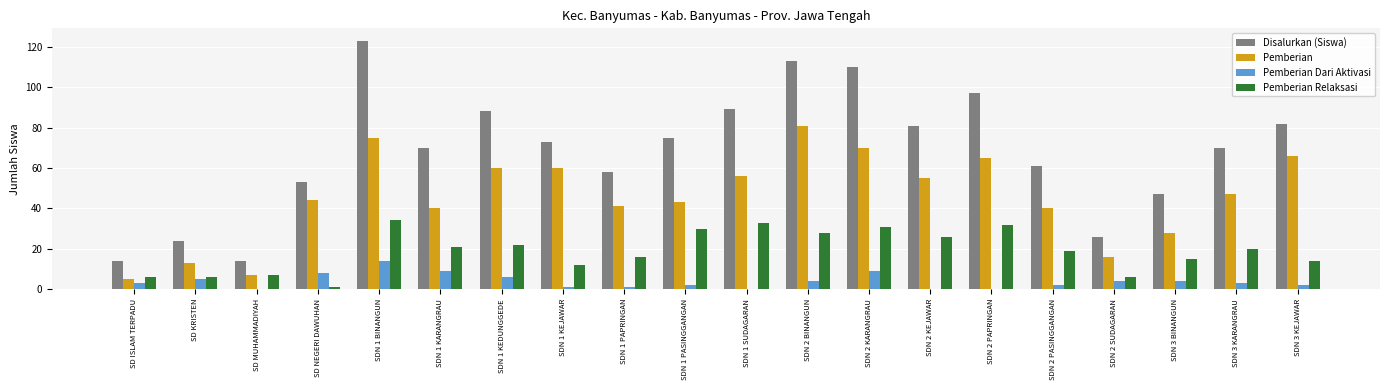

Reading left to right, transcribe all the data shown in this chart.

Disalurkan (Siswa): SD ISLAM TERPADU=14	SD KRISTEN=24	SD MUHAMMADIYAH=14	SD NEGERI DAWUHAN=53	SDN 1 BINANGUN=123	SDN 1 KARANGRAU=70	SDN 1 KEDUNGGEDE=88	SDN 1 KEJAWAR=73	SDN 1 PAPRINGAN=58	SDN 1 PASINGGANGAN=75	SDN 1 SUDAGARAN=89	SDN 2 BINANGUN=113	SDN 2 KARANGRAU=110	SDN 2 KEJAWAR=81	SDN 2 PAPRINGAN=97	SDN 2 PASINGGANGAN=61	SDN 2 SUDAGARAN=26	SDN 3 BINANGUN=47	SDN 3 KARANGRAU=70	SDN 3 KEJAWAR=82
Pemberian: SD ISLAM TERPADU=5	SD KRISTEN=13	SD MUHAMMADIYAH=7	SD NEGERI DAWUHAN=44	SDN 1 BINANGUN=75	SDN 1 KARANGRAU=40	SDN 1 KEDUNGGEDE=60	SDN 1 KEJAWAR=60	SDN 1 PAPRINGAN=41	SDN 1 PASINGGANGAN=43	SDN 1 SUDAGARAN=56	SDN 2 BINANGUN=81	SDN 2 KARANGRAU=70	SDN 2 KEJAWAR=55	SDN 2 PAPRINGAN=65	SDN 2 PASINGGANGAN=40	SDN 2 SUDAGARAN=16	SDN 3 BINANGUN=28	SDN 3 KARANGRAU=47	SDN 3 KEJAWAR=66
Pemberian Dari Aktivasi: SD ISLAM TERPADU=3	SD KRISTEN=5	SD MUHAMMADIYAH=0	SD NEGERI DAWUHAN=8	SDN 1 BINANGUN=14	SDN 1 KARANGRAU=9	SDN 1 KEDUNGGEDE=6	SDN 1 KEJAWAR=1	SDN 1 PAPRINGAN=1	SDN 1 PASINGGANGAN=2	SDN 1 SUDAGARAN=0	SDN 2 BINANGUN=4	SDN 2 KARANGRAU=9	SDN 2 KEJAWAR=0	SDN 2 PAPRINGAN=0	SDN 2 PASINGGANGAN=2	SDN 2 SUDAGARAN=4	SDN 3 BINANGUN=4	SDN 3 KARANGRAU=3	SDN 3 KEJAWAR=2
Pemberian Relaksasi: SD ISLAM TERPADU=6	SD KRISTEN=6	SD MUHAMMADIYAH=7	SD NEGERI DAWUHAN=1	SDN 1 BINANGUN=34	SDN 1 KARANGRAU=21	SDN 1 KEDUNGGEDE=22	SDN 1 KEJAWAR=12	SDN 1 PAPRINGAN=16	SDN 1 PASINGGANGAN=30	SDN 1 SUDAGARAN=33	SDN 2 BINANGUN=28	SDN 2 KARANGRAU=31	SDN 2 KEJAWAR=26	SDN 2 PAPRINGAN=32	SDN 2 PASINGGANGAN=19	SDN 2 SUDAGARAN=6	SDN 3 BINANGUN=15	SDN 3 KARANGRAU=20	SDN 3 KEJAWAR=14